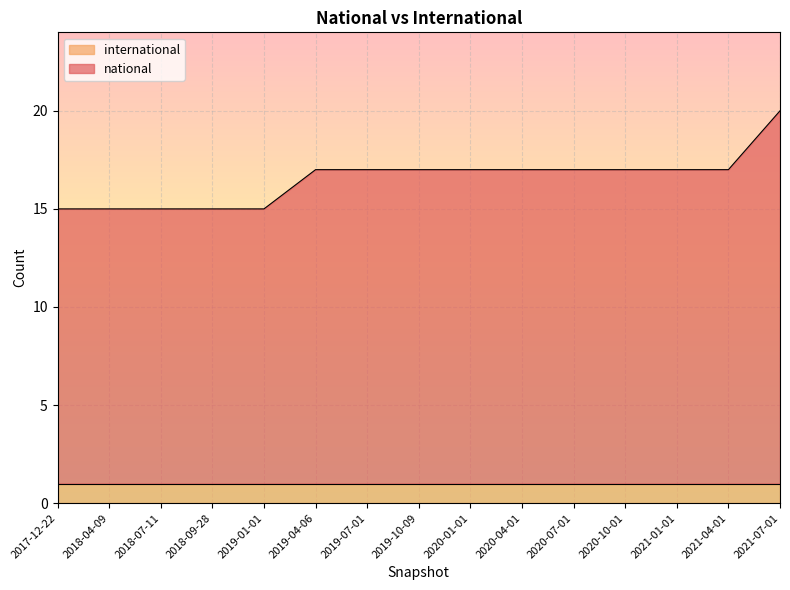

How many lines are shown in the chart?

2